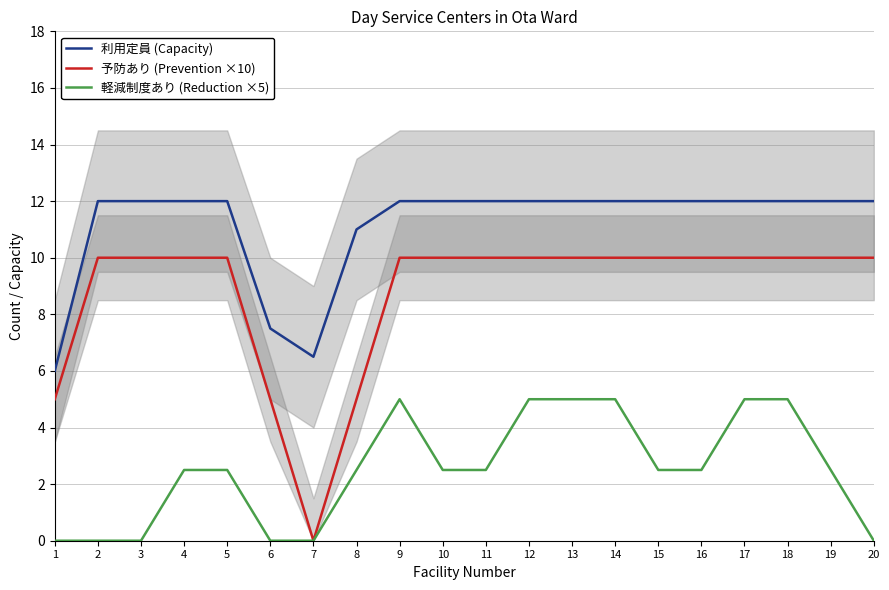

Is it true that 利用定員 (Capacity) equals 5.2 at 13?

False